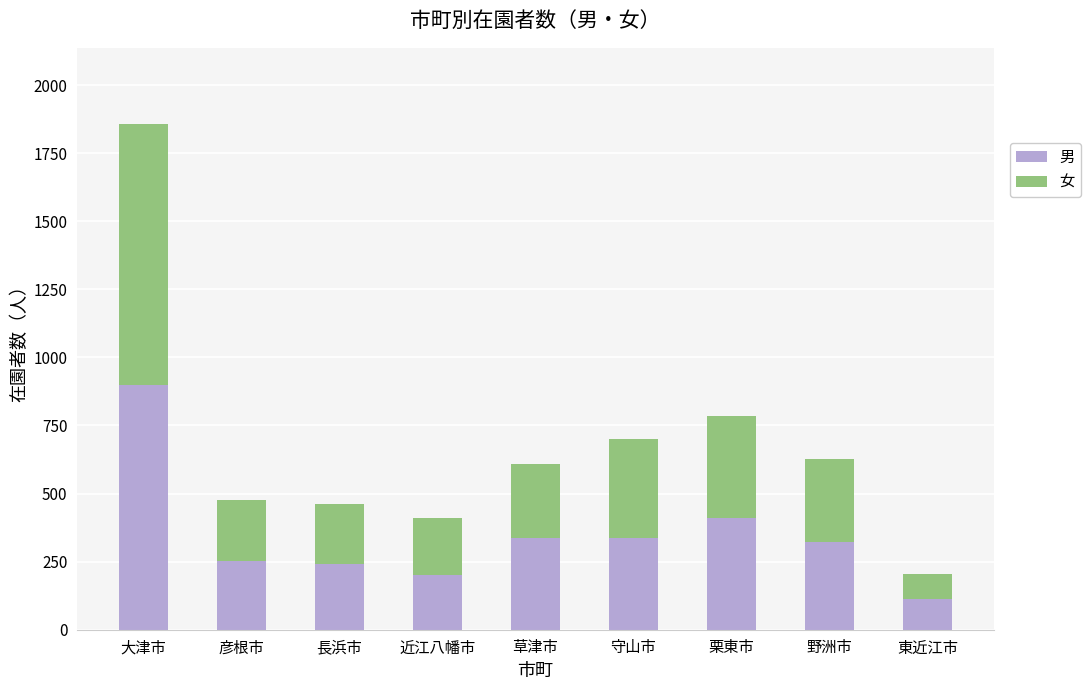

How many values in the 男 series are below 322?

4